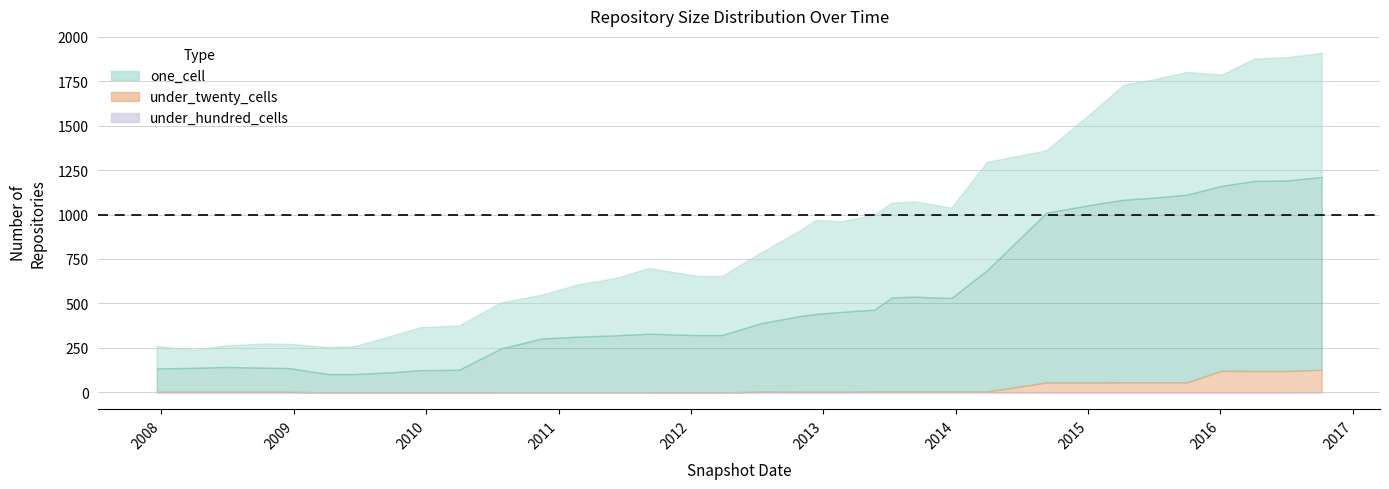

How many categories are shown in the chart?

39